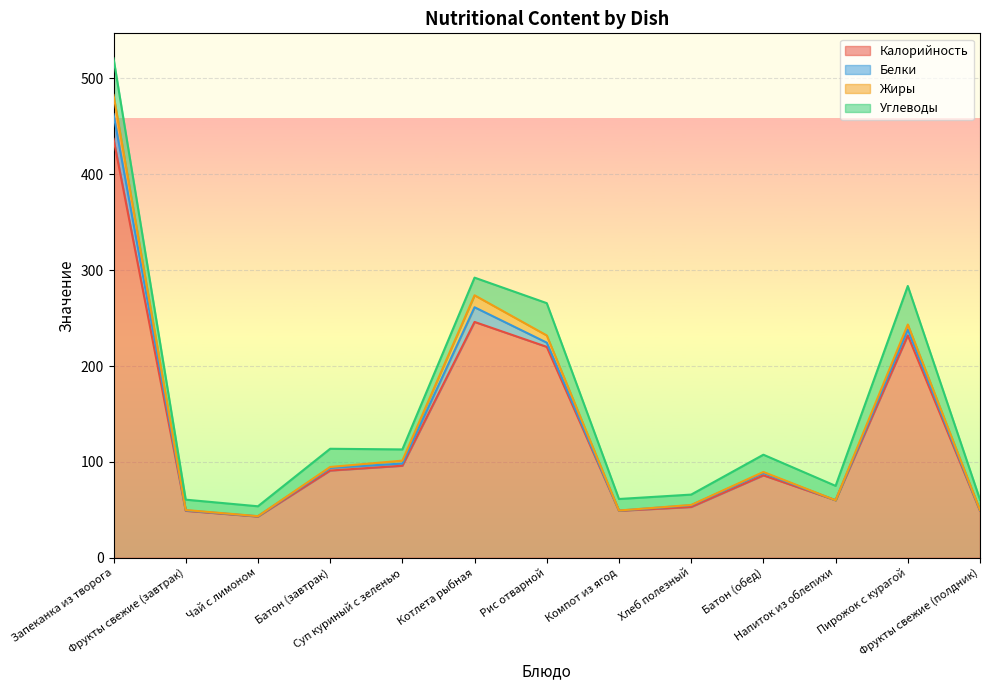

What is the total value across all series at Напиток из облепихи?

75.0